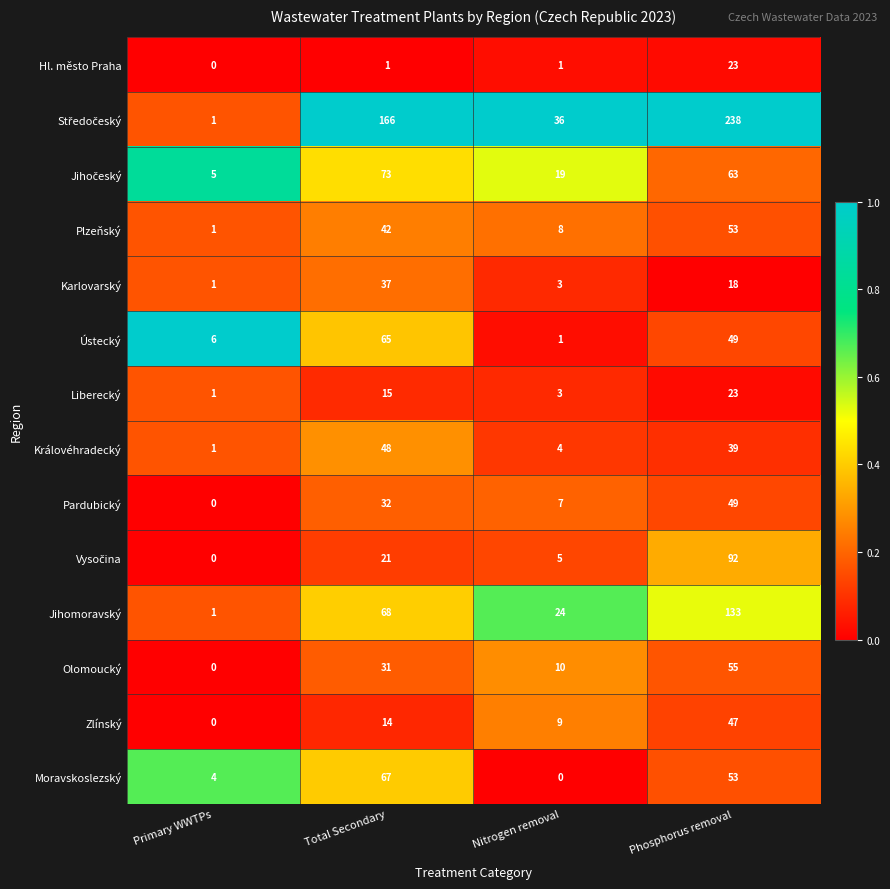

Where is Královéhradecký nearest to the value 24?

Phosphorus removal